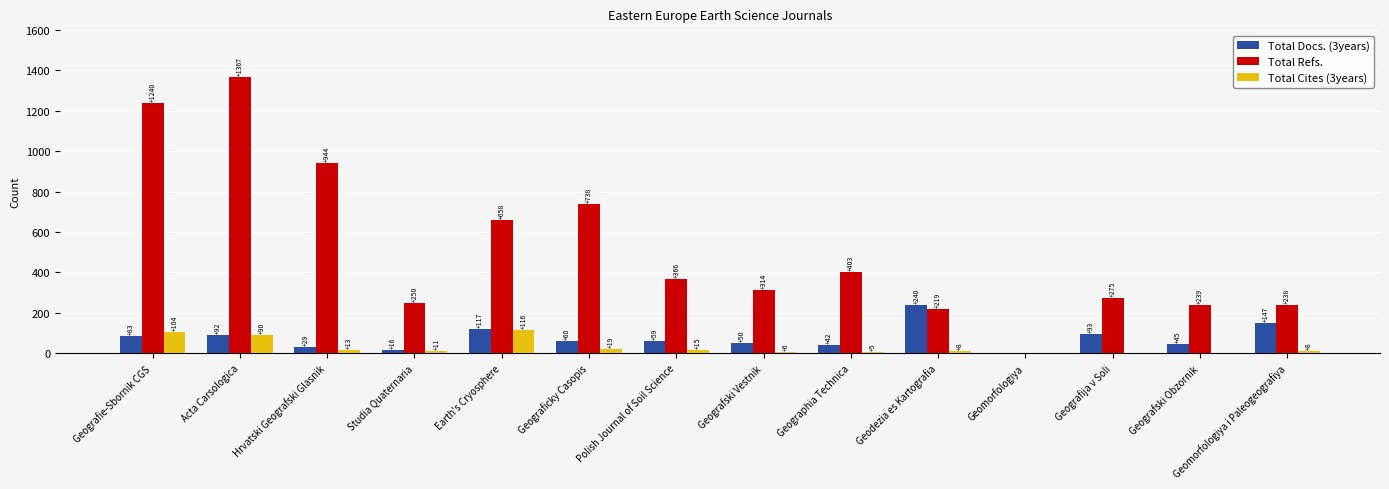

True or false: Total Docs. (3years) has a value of 59 at Polish Journal of Soil Science.

True